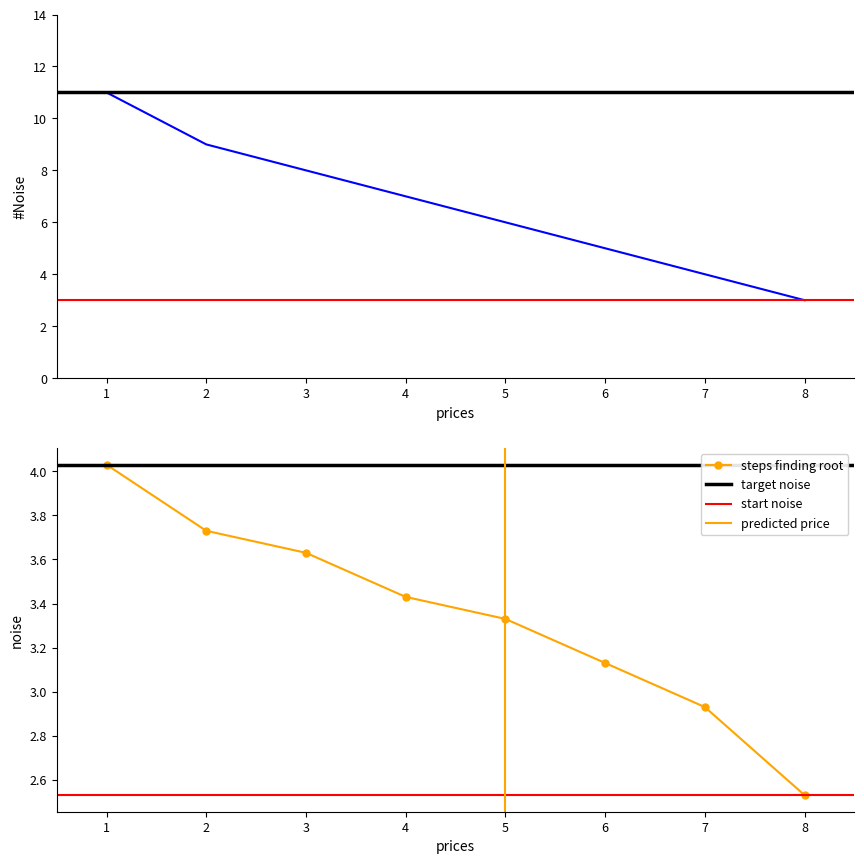

The steps finding root series shows 1.9 at 6. True or false?

False